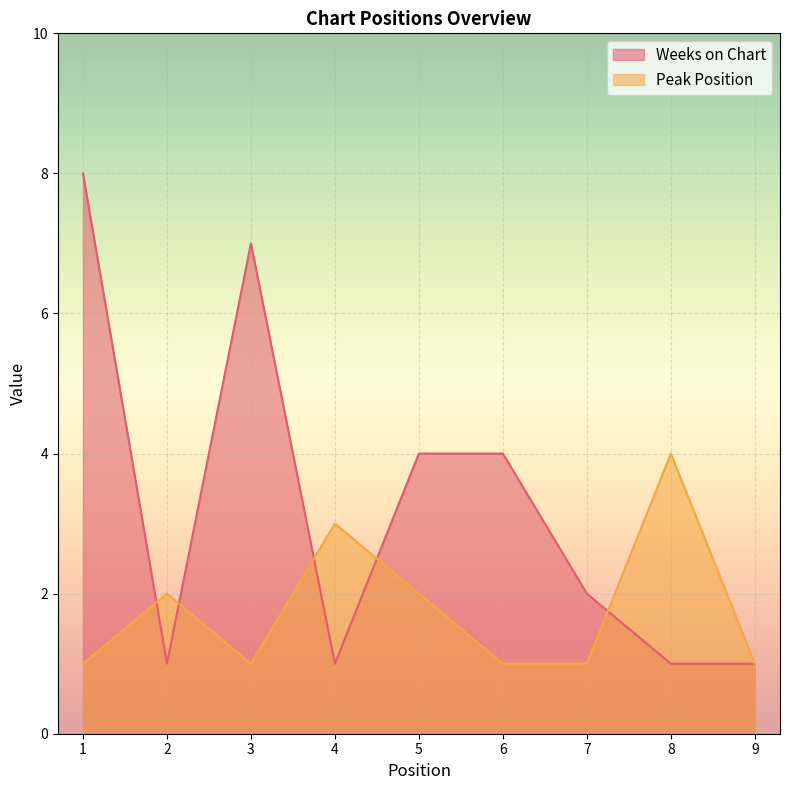

What is the total value across all series at 8?

5